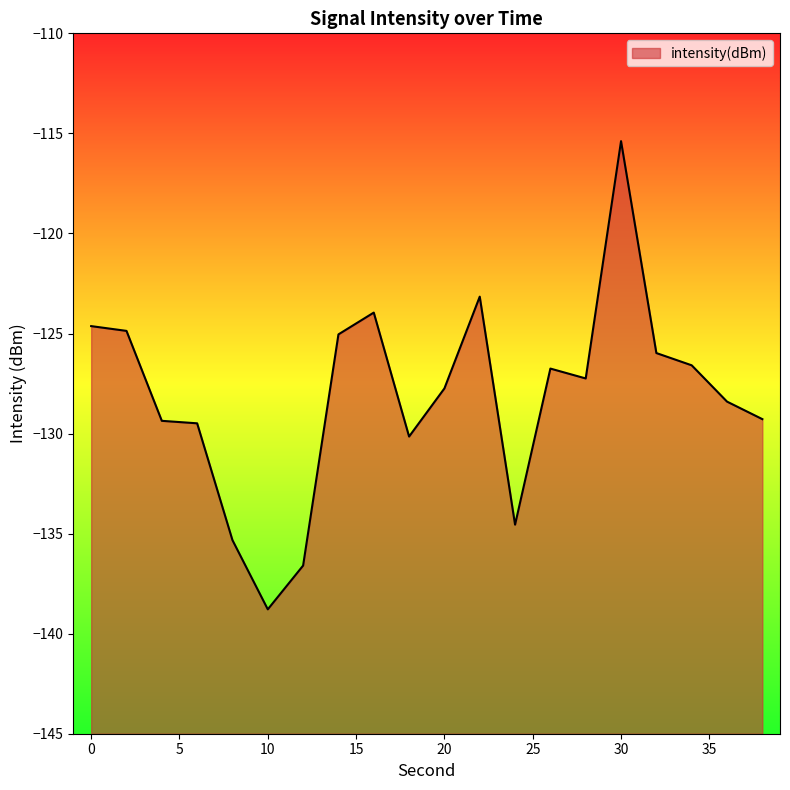

Reading right to left, transcribe all the data shown in this chart.

38=-129.3	36=-128.4	34=-126.6	32=-126.0	30=-115.4	28=-127.2	26=-126.8	24=-134.6	22=-123.2	20=-127.7	18=-130.1	16=-124.0	14=-125.0	12=-136.6	10=-138.8	8=-135.3	6=-129.5	4=-129.4	2=-124.9	0=-124.6